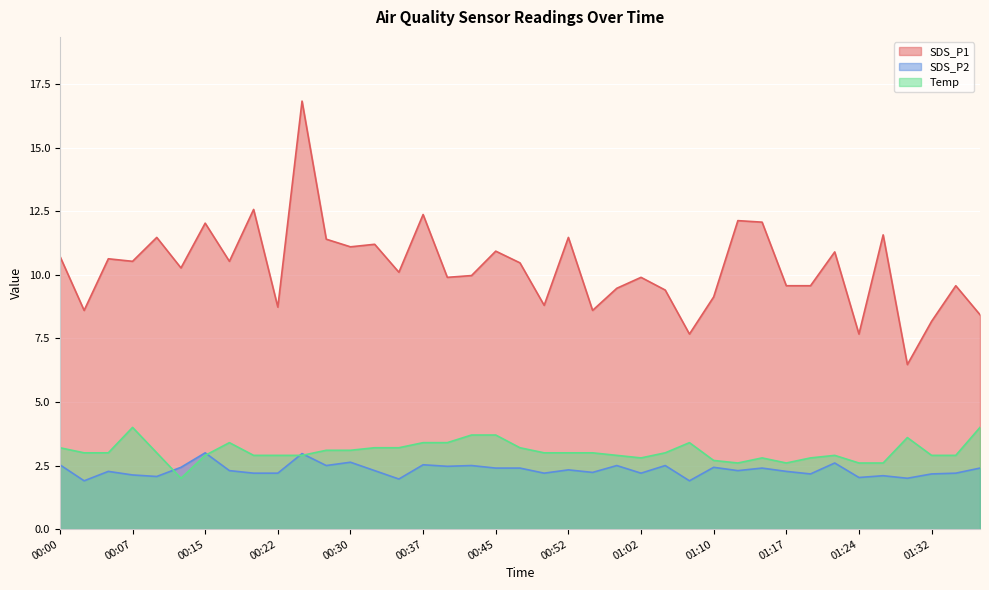

The value of SDS_P2 at 01:32 is 2.2. True or false?

True